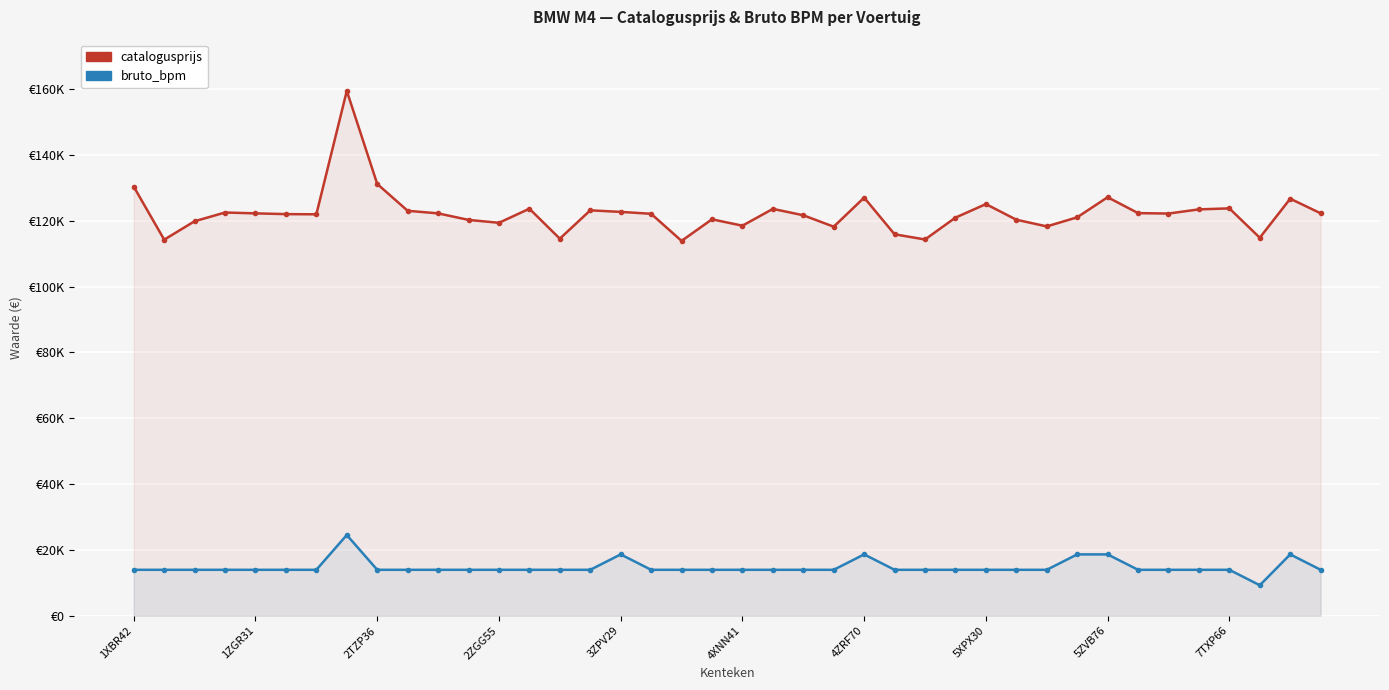

Which has a higher value, 16 or 14?

16